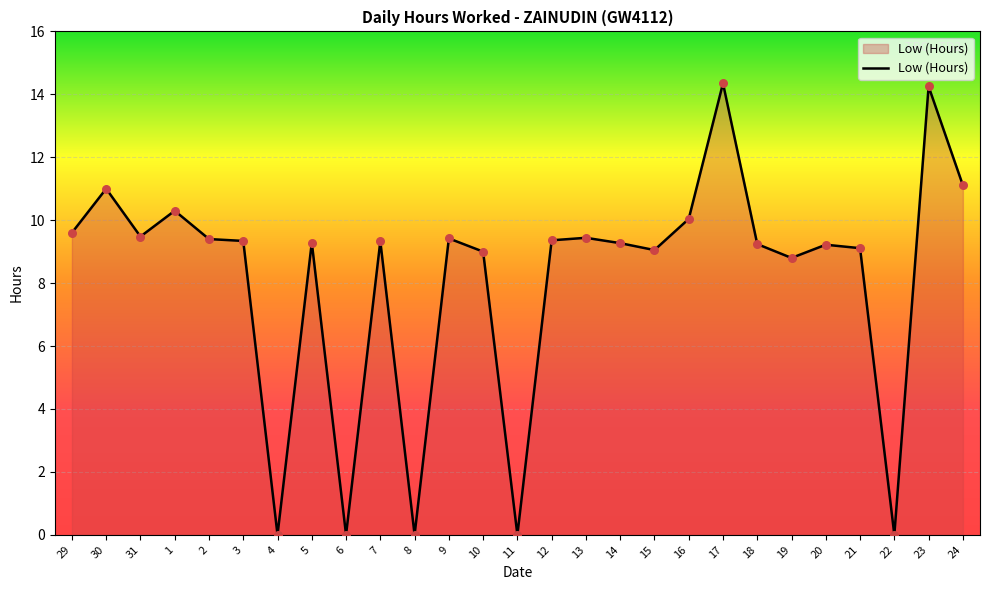

What is the change in value from 6 to 9?

+9.4